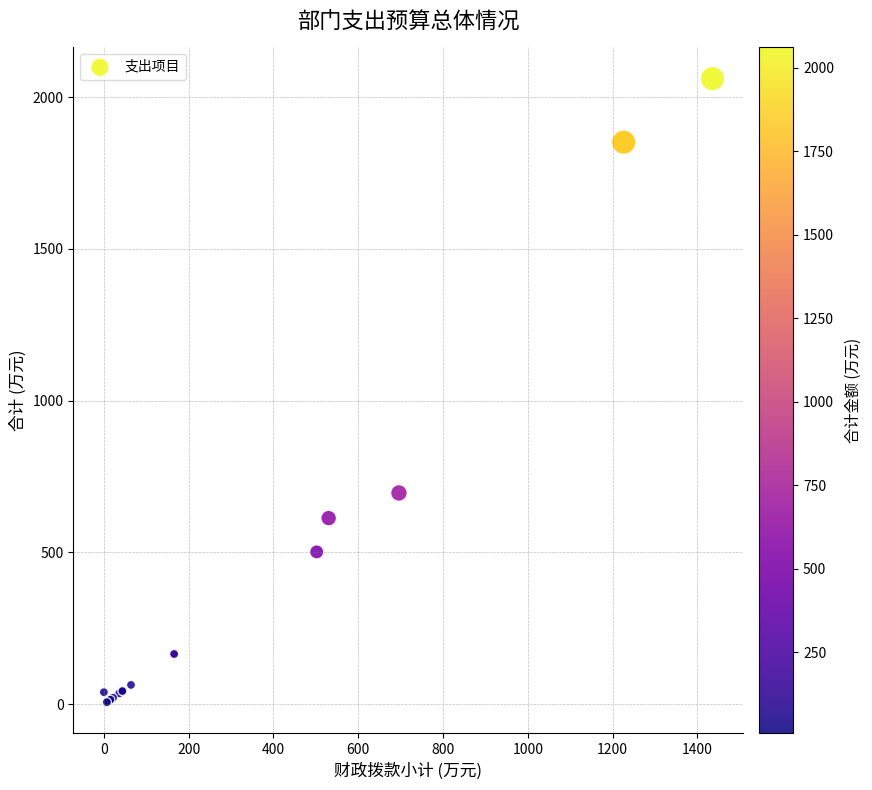

What Y value in the scatter plot is closest to 1033?

696.0